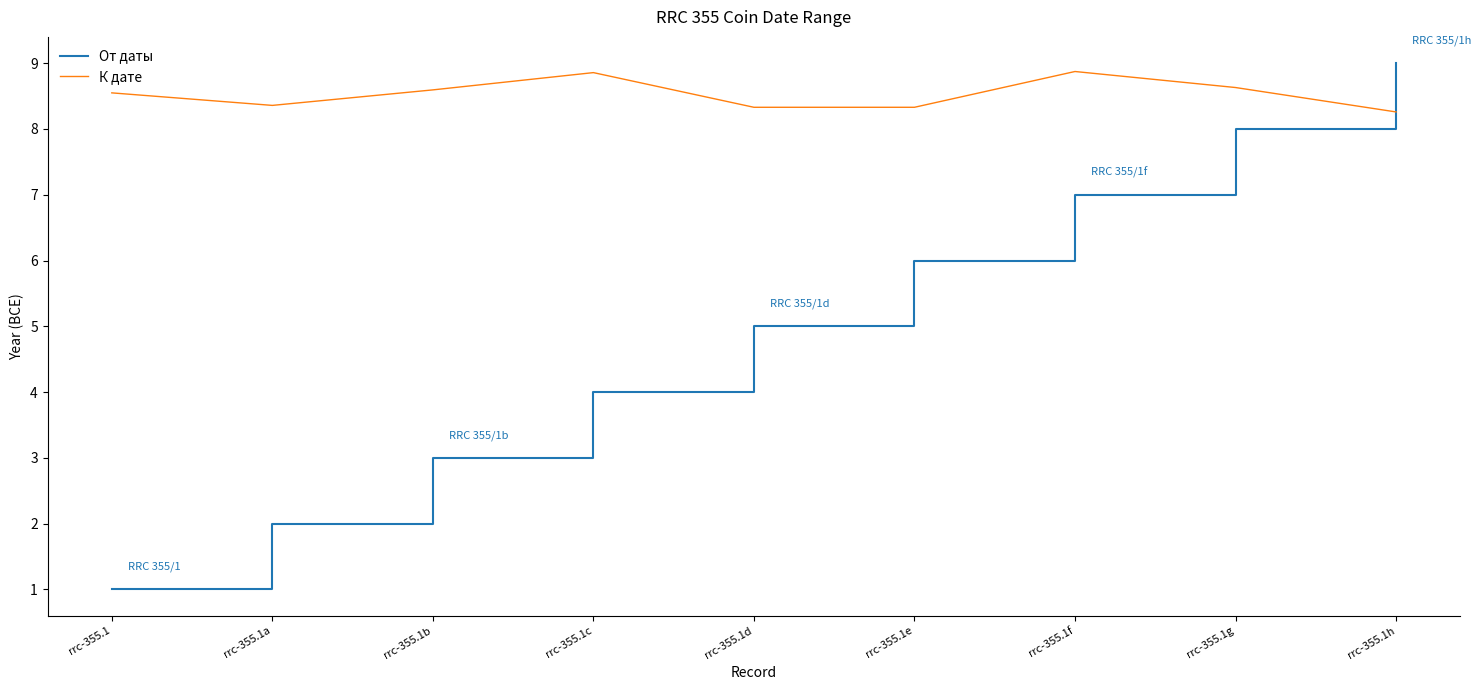

True or false: К дате has a value of 11.3 at rrc-355.1a.

False